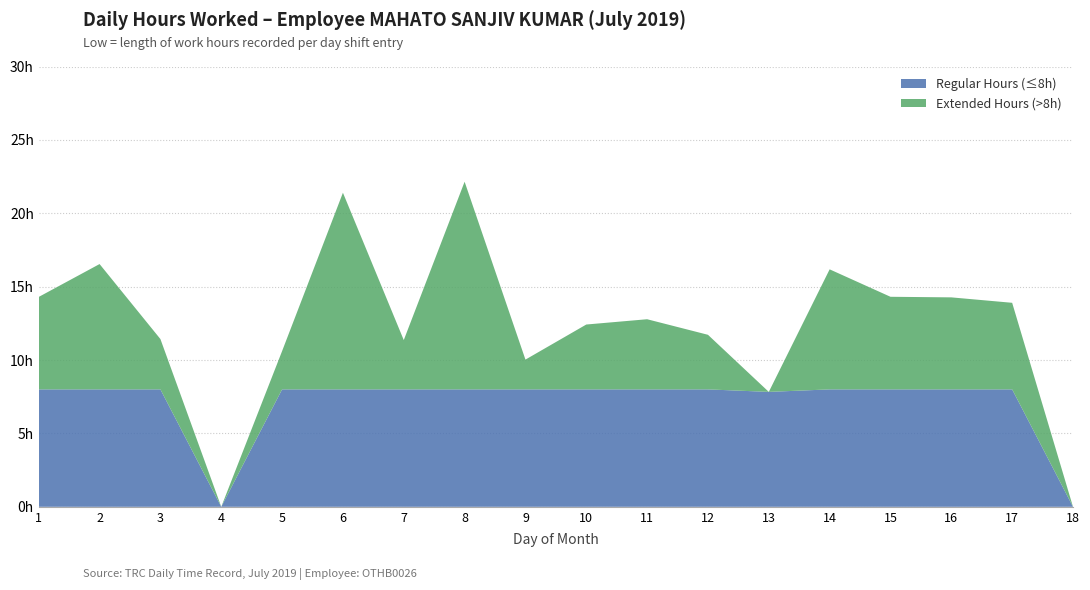

Reading left to right, what are all the values shown in this chart?

Date 1: 1=1.0	2=2.0	3=3.0	4=4.0	5=5.0	6=6.0	7=7.0	8=8.0	9=9.0	10=10.0	11=11.0	12=12.0	13=13.0	14=14.0	15=15.0	16=16.0	17=17.0	18=18.0
Low (hours worked): 1=14.3	2=16.5	3=11.4	4=0.0	5=10.6	6=21.4	7=11.4	8=22.1	9=10.0	10=12.4	11=12.8	12=11.7	13=7.8	14=16.2	15=14.3	16=14.3	17=13.9	18=0.0